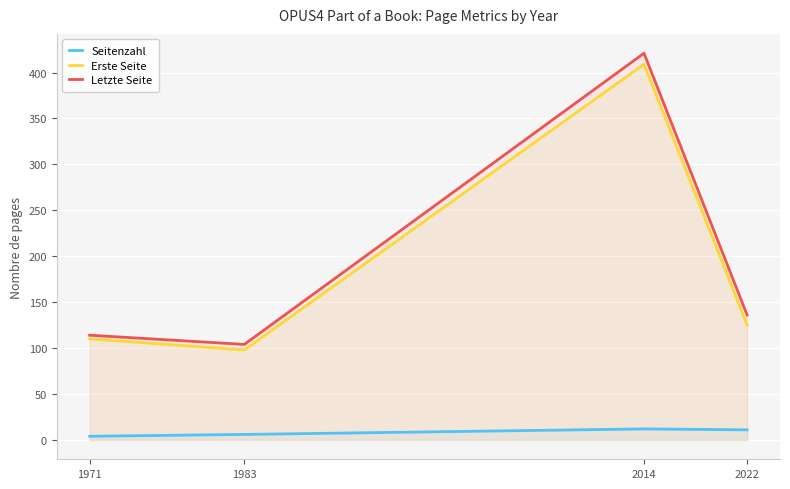

At which category is the sum across all series the highest?

2014